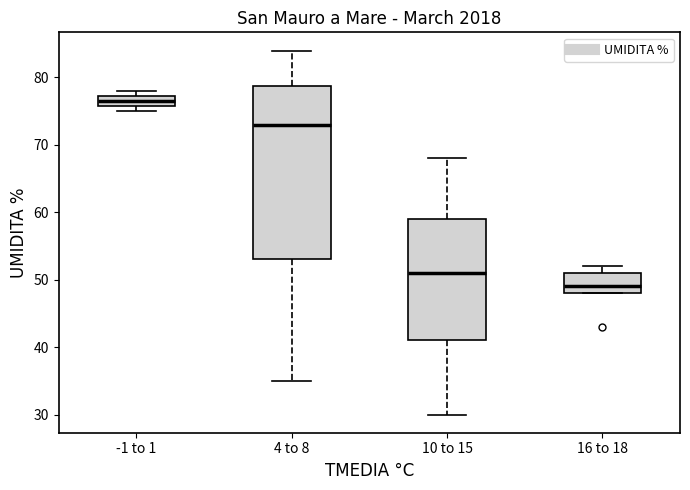

Reading left to right, read every box against the y-axis: the position of its median line, the range the box covers, and the ends of its whiskers. The values are not printed on the chart, so give them approximately, as read against the axis.

-1 to 1: median 77 (inside the box), box 76 to 77, whiskers 75 to 78
4 to 8: median 73, box 53 to 79, whiskers 35 to 84
10 to 15: median 51, box 41 to 59, whiskers 30 to 68
16 to 18: median 49, box 48 to 51, whiskers 48 to 52